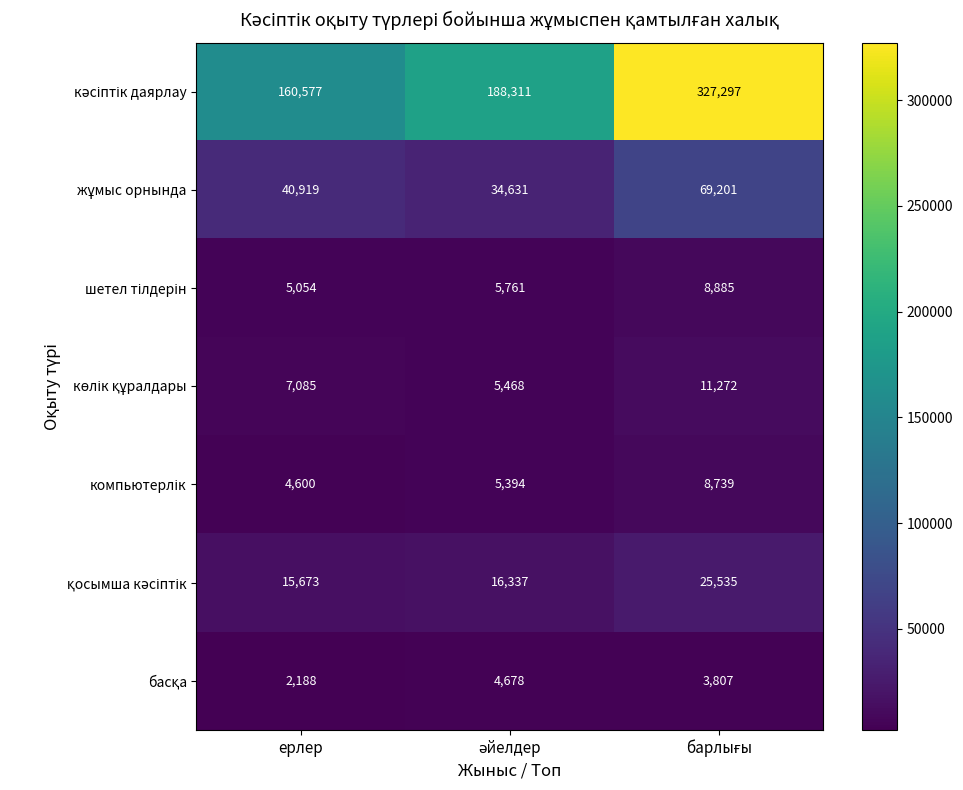

What is the maximum value shown in the chart?

327297